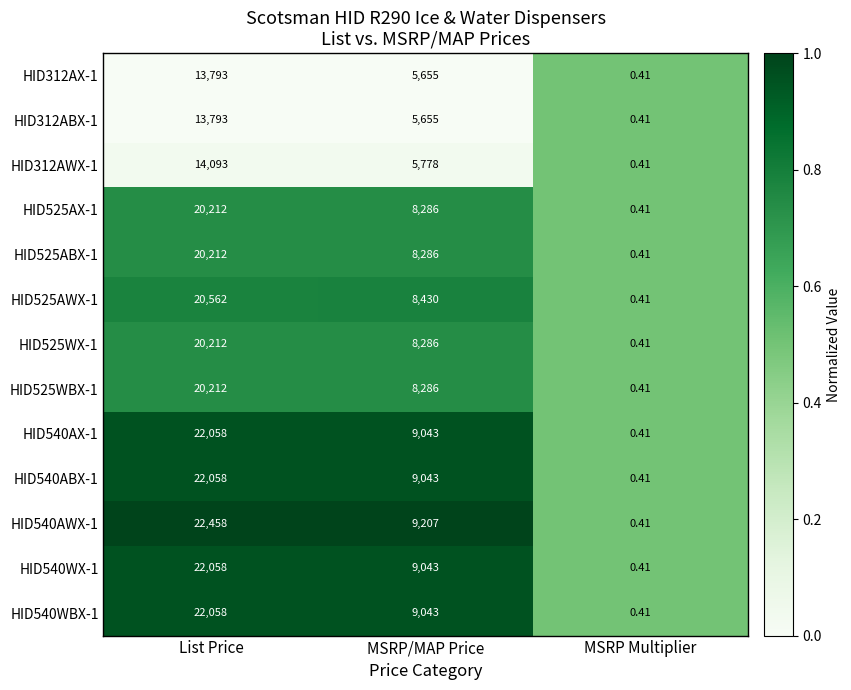

List the labels in order of HID525ABX-1 value, largest first.

List Price, MSRP/MAP Price, MSRP Multiplier